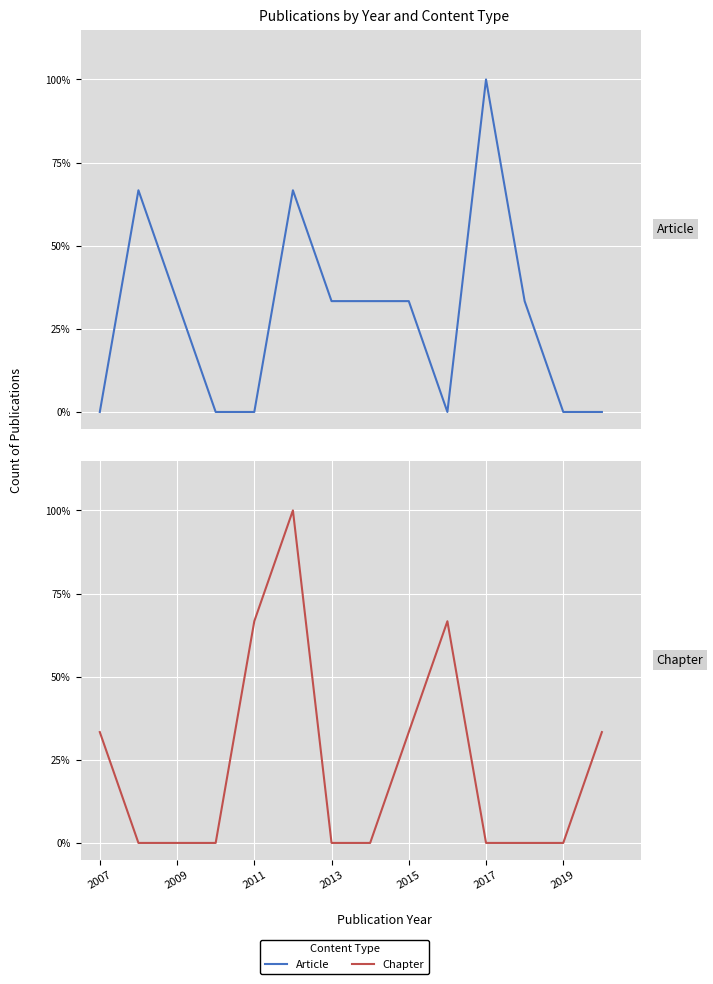

Count the number of data series in this chart.

2